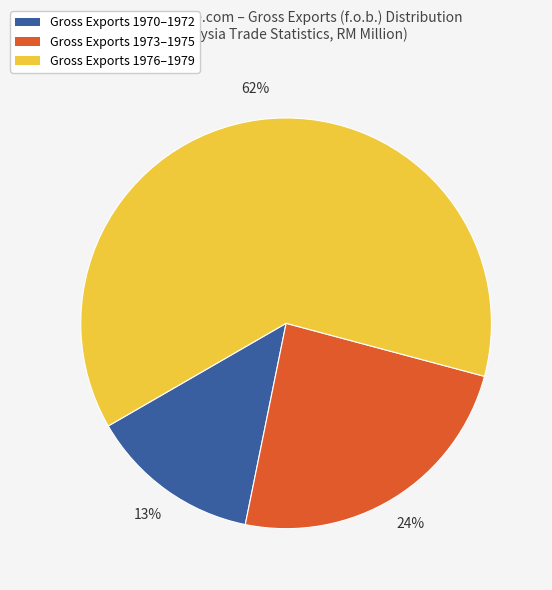

Does any single category account for the majority?

Yes